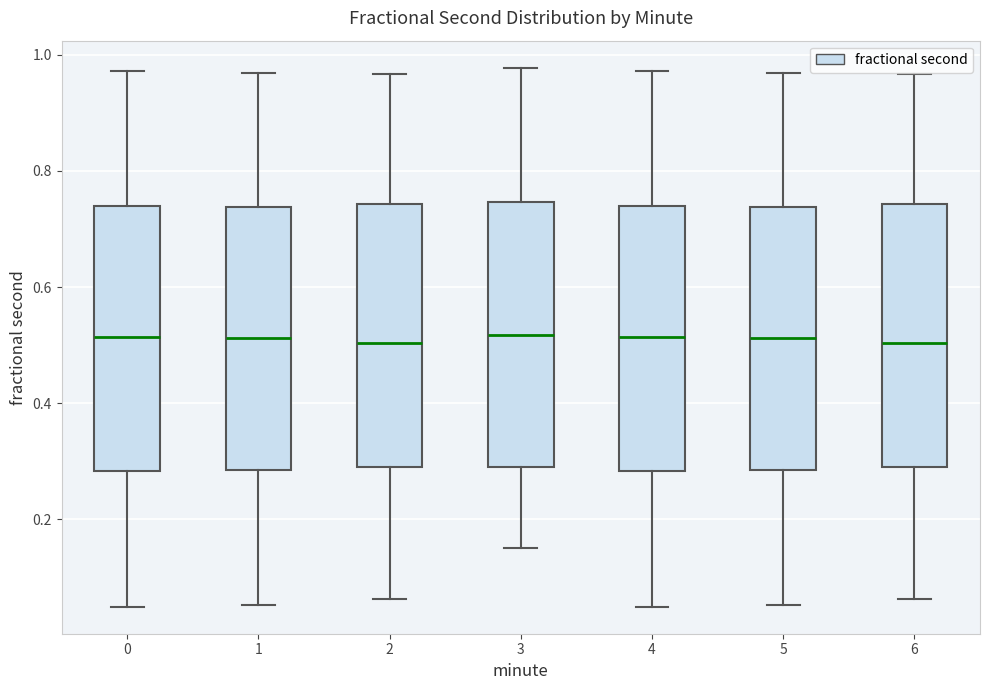

Reading left to right, read every box against the y-axis: the position of its median line, the range the box covers, and the ends of its whiskers. The values are not printed on the chart, so give them approximately, as read against the axis.

0: median 0.52, box 0.28 to 0.74, whiskers 0.04 to 0.98
1: median 0.52, box 0.28 to 0.74, whiskers 0.06 to 0.96
2: median 0.50, box 0.30 to 0.74, whiskers 0.06 to 0.96
3: median 0.52, box 0.28 to 0.74, whiskers 0.16 to 0.98
4: median 0.52, box 0.28 to 0.74, whiskers 0.04 to 0.98
5: median 0.52, box 0.28 to 0.74, whiskers 0.06 to 0.96
6: median 0.50, box 0.30 to 0.74, whiskers 0.06 to 0.96